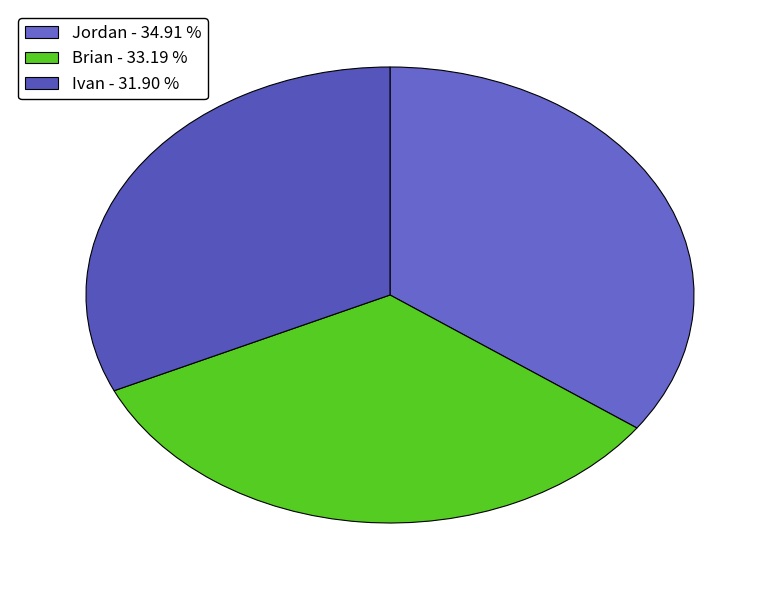

Rank the categories by value from highest to lowest.

Jordan, Brian, Ivan